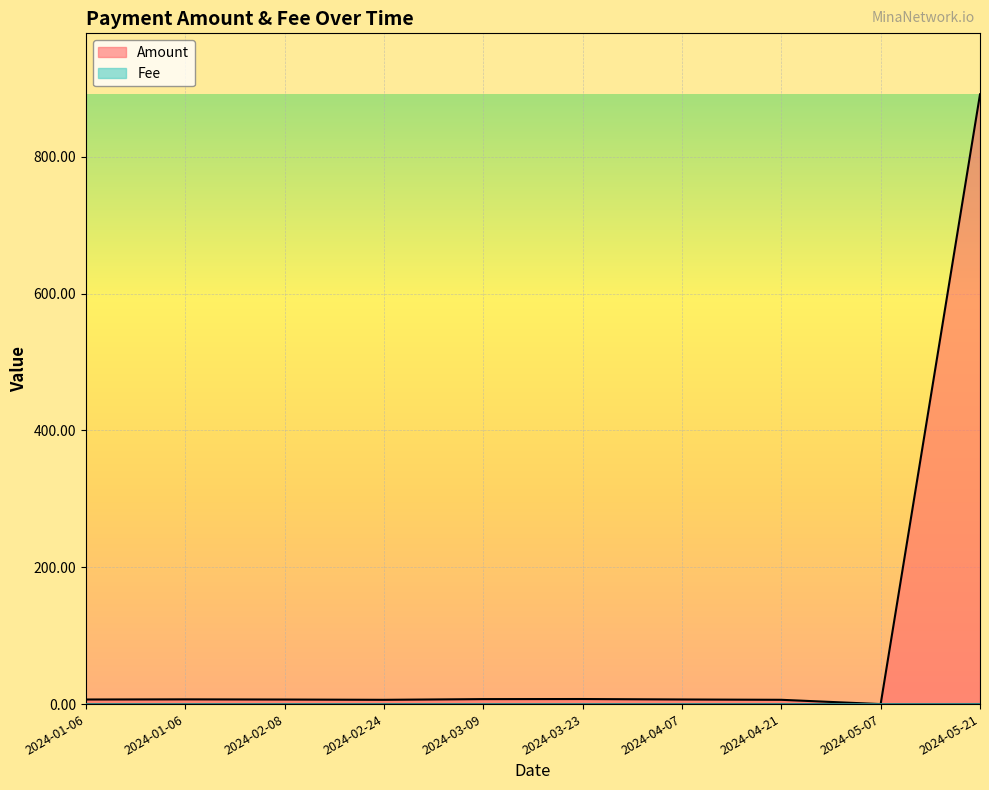

True or false: Fee has a value of 0.0 at 2024-03-09.

False